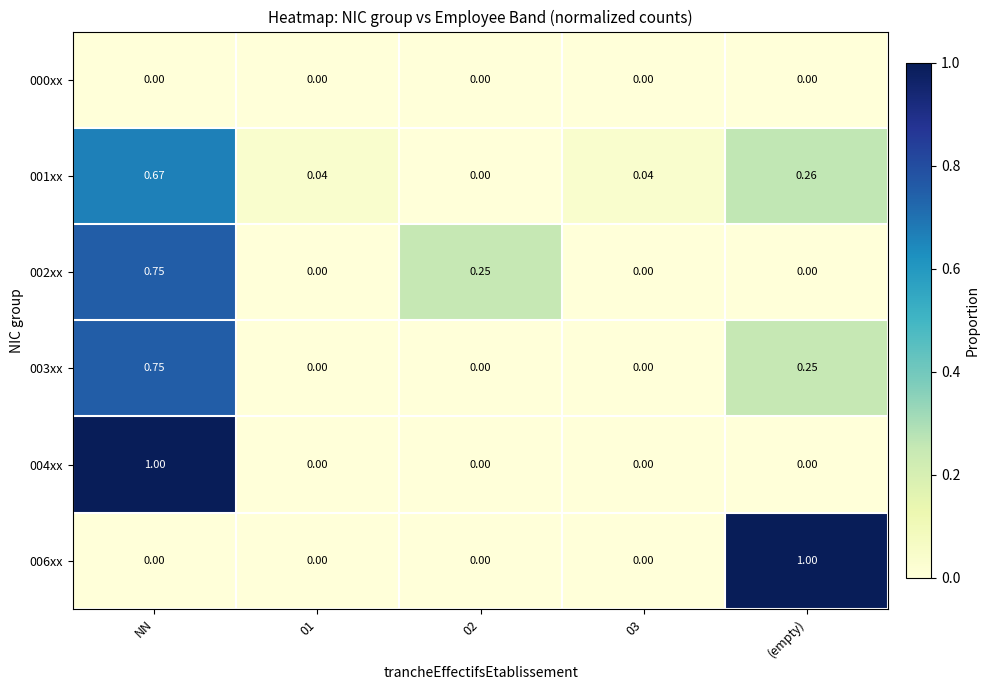

Is the value of 002xx at 03 greater than the value of 001xx at 01?

No